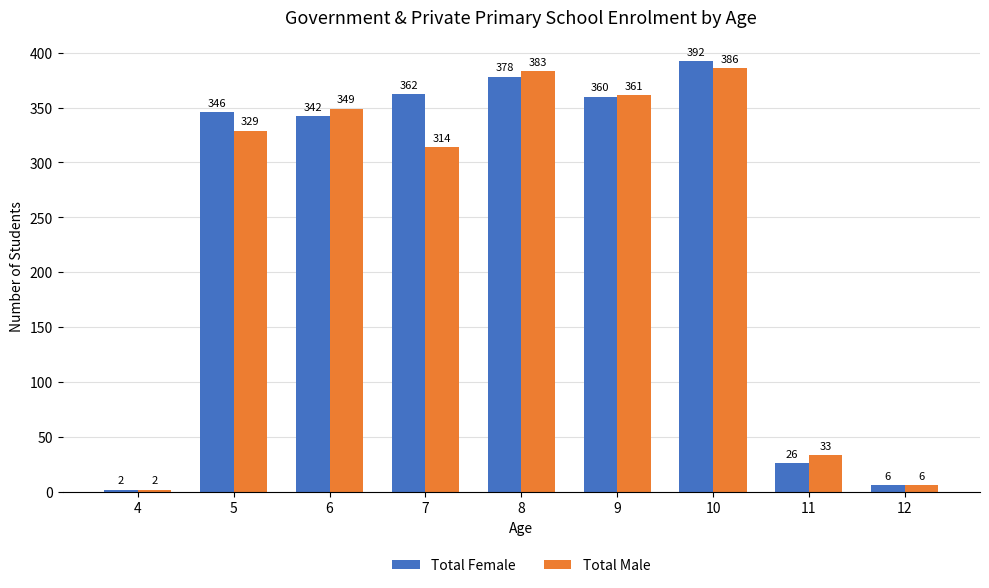

Rank the categories by Total Male value from lowest to highest.

4, 12, 11, 7, 5, 6, 9, 8, 10